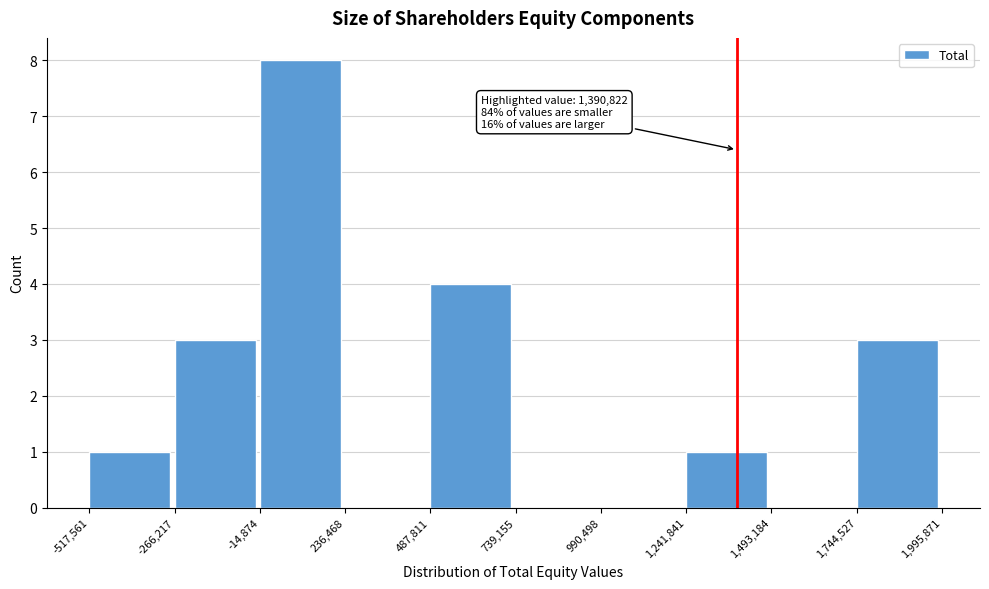

Over which range of the x-axis is the bar tallest?

-14,874 to 236,468